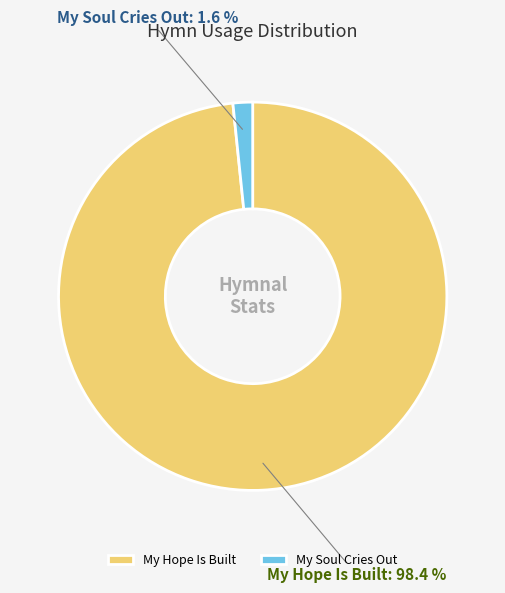

Is the sum of My Soul Cries Out and My Hope Is Built greater than half?

Yes